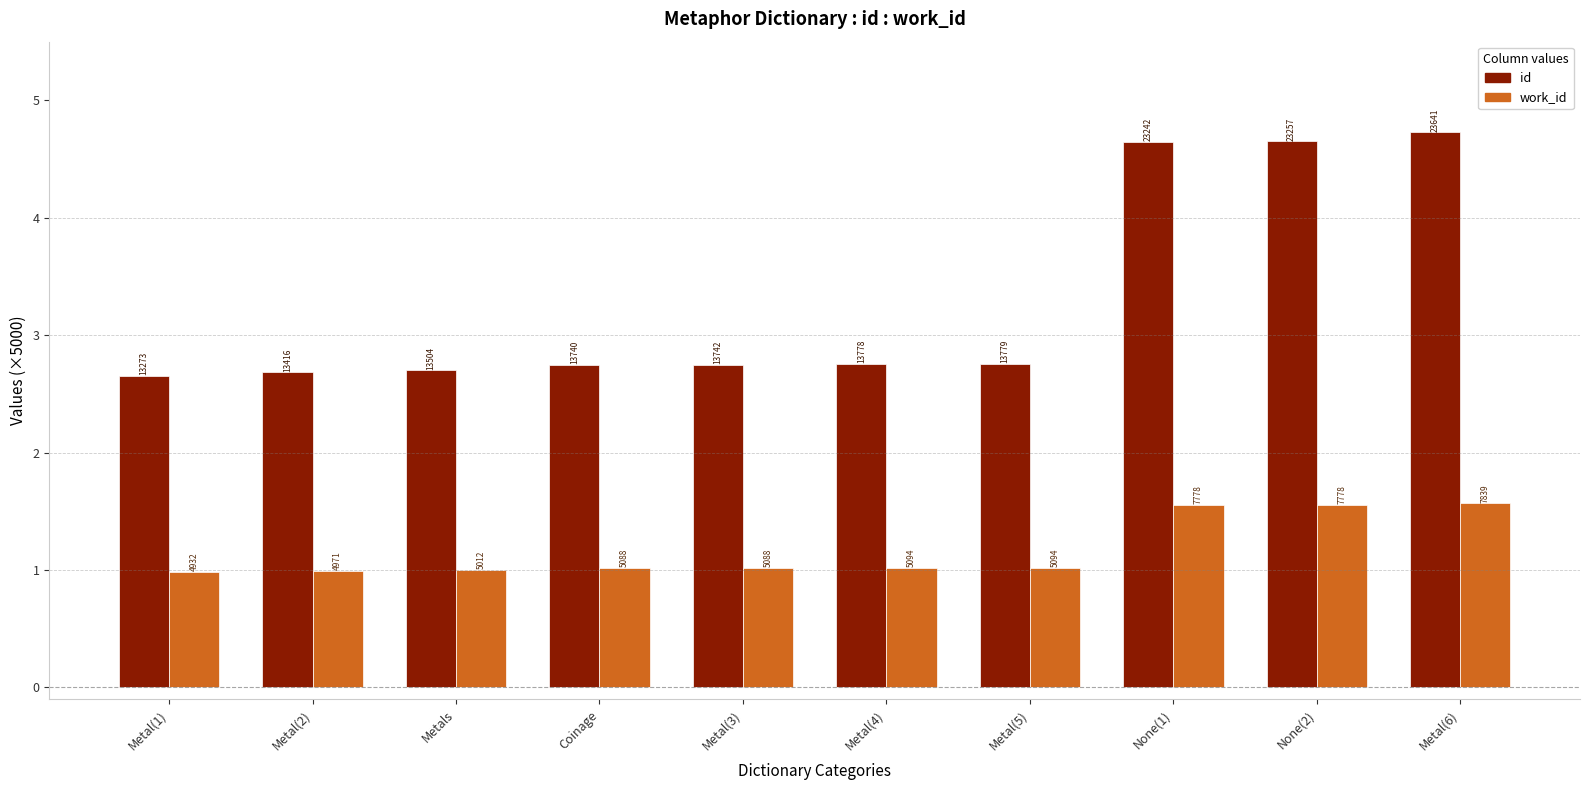

What position from the right is Coinage?

7